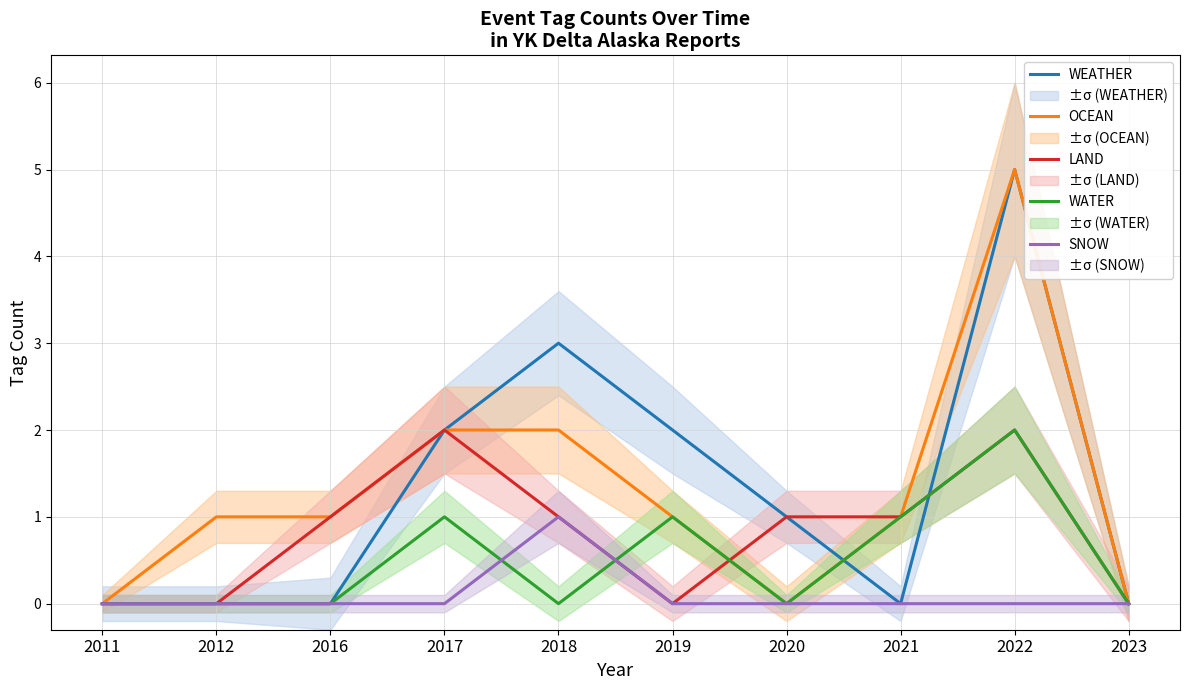

Is the value of LAND at 2022 greater than the value of OCEAN at 2012?

Yes